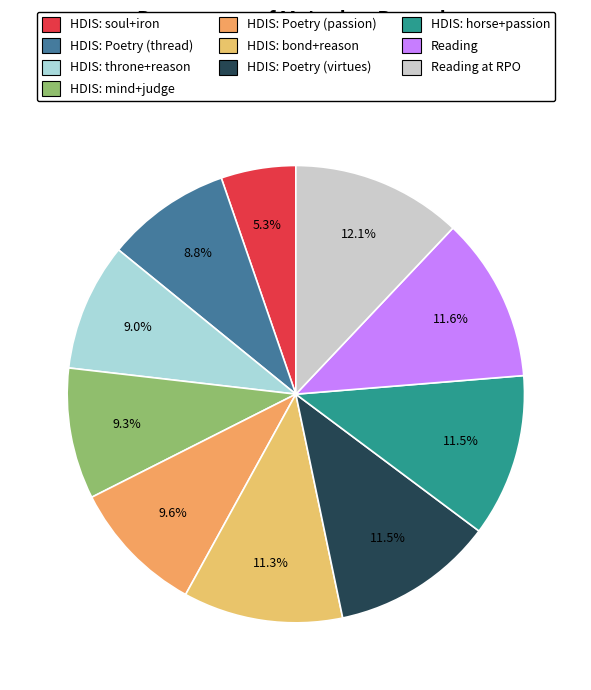

How many segments does this pie chart have?

10